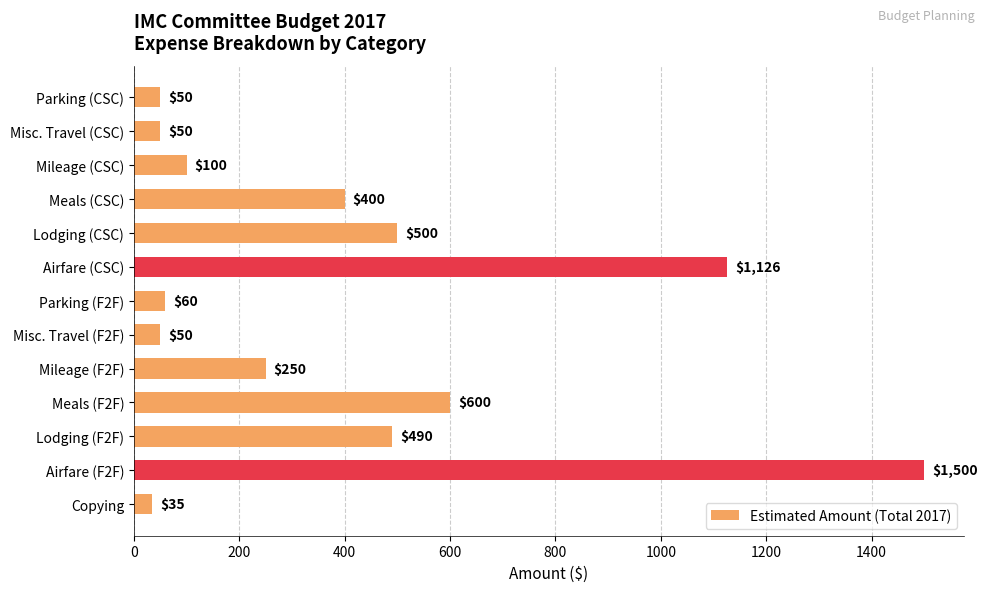

Reading bottom to top, transcribe all the data shown in this chart.

35	1500	490	600	250	50	60	1126	500	400	100	50	50